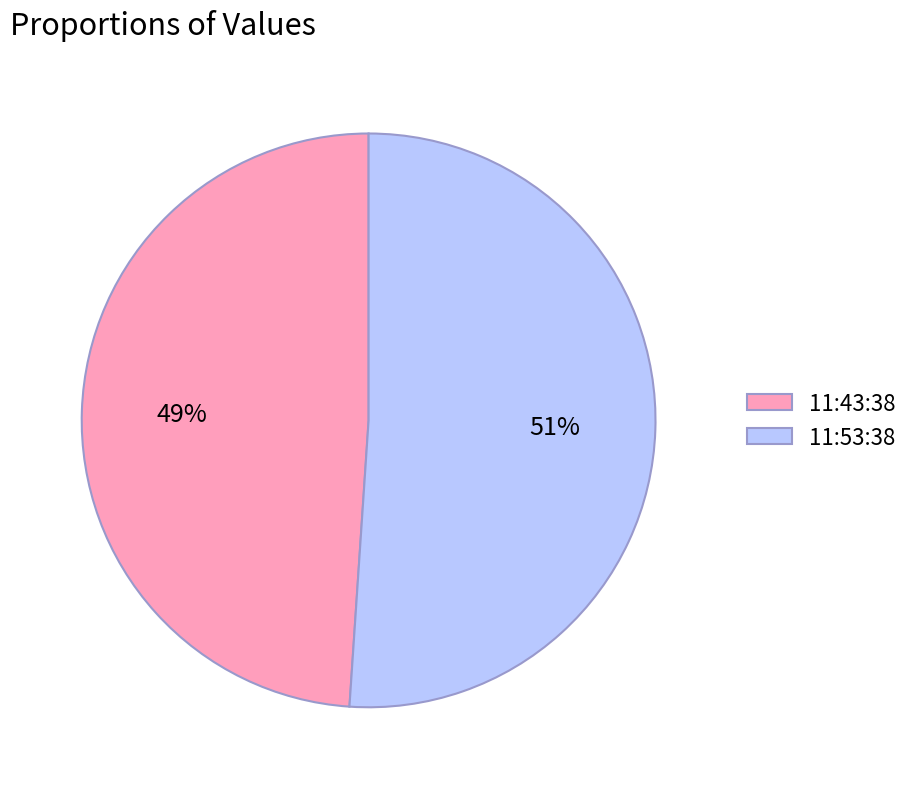

Do 11:53:38 and 11:43:38 together represent more than half of the pie?

Yes